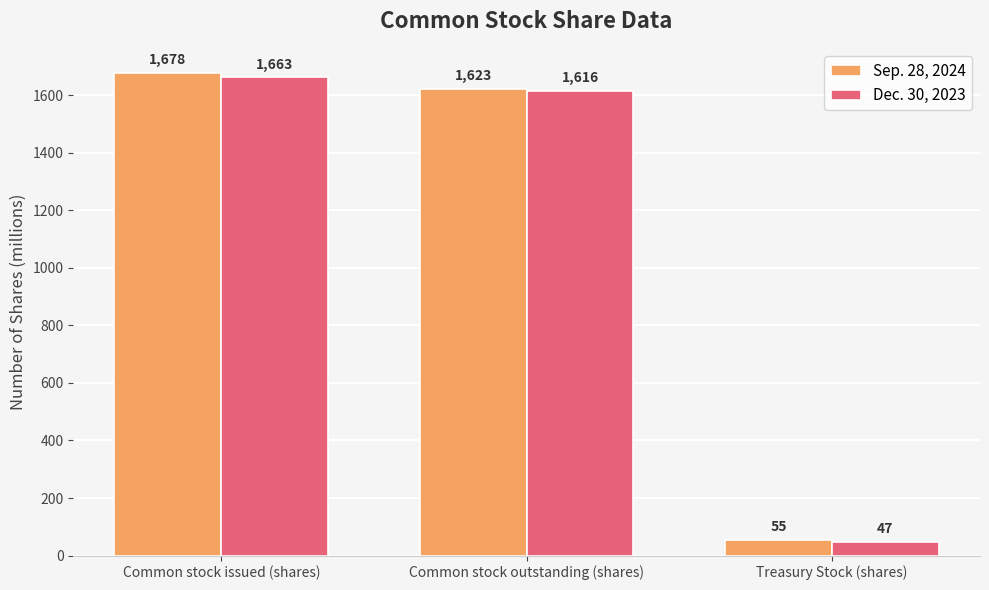

Rank the series at Common stock issued (shares) from lowest to highest value.

Dec. 30, 2023, Sep. 28, 2024